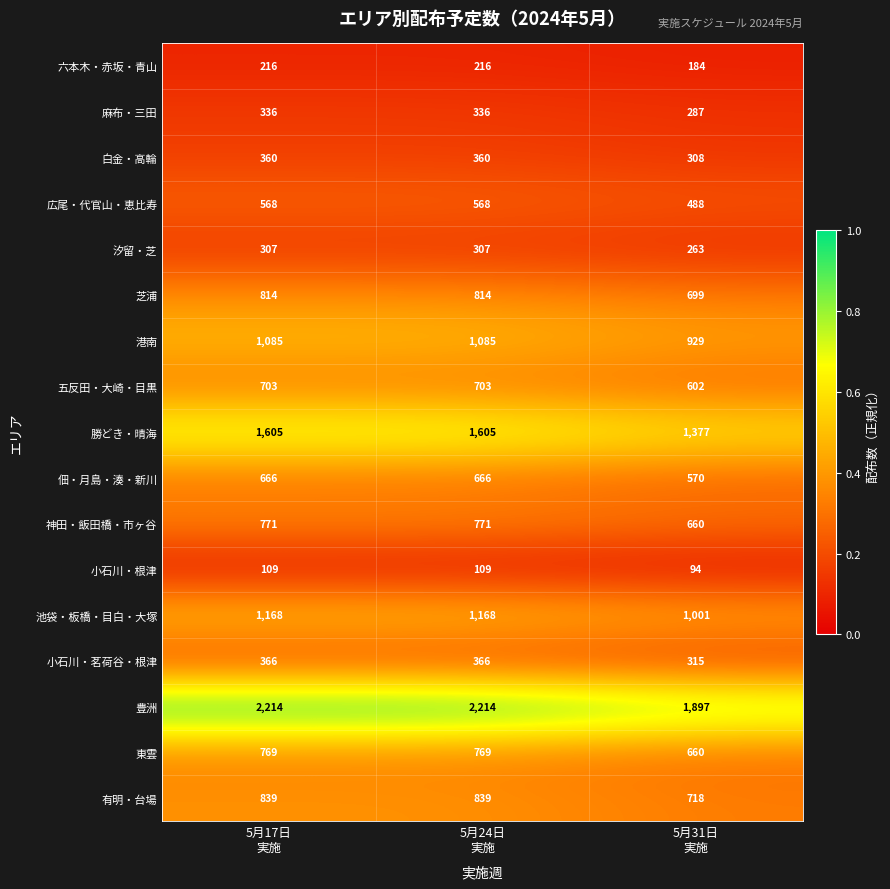

At 5月17日
実施, list the series in order from smallest to largest.

小石川・根津, 六本木・赤坂・青山, 汐留・芝, 麻布・三田, 白金・高輪, 小石川・茗荷谷・根津, 広尾・代官山・恵比寿, 佃・月島・湊・新川, 五反田・大崎・目黒, 東雲, 神田・飯田橋・市ヶ谷, 芝浦, 有明・台場, 港南, 池袋・板橋・目白・大塚, 勝どき・晴海, 豊洲